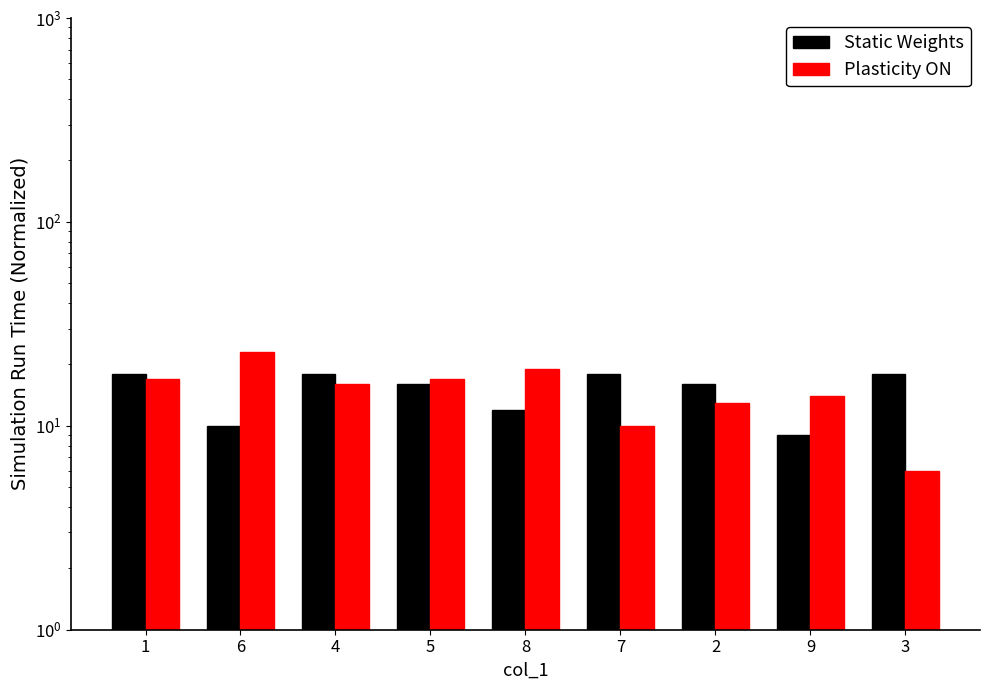

Count the number of data series in this chart.

2